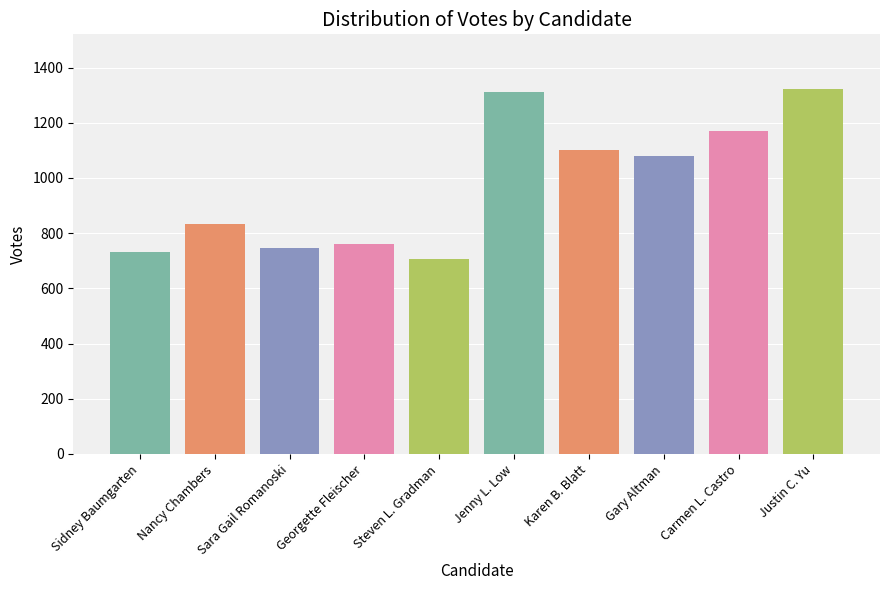

What is the approximate value at Jenny L. Low?

1312